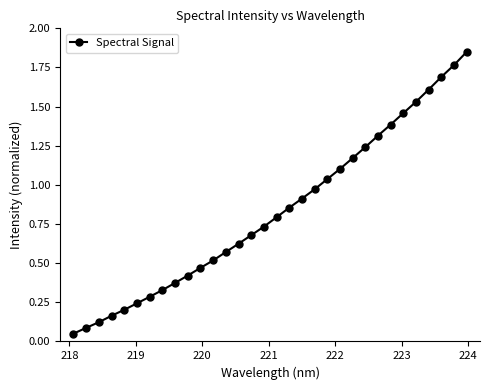

True or false: there are more than 0 points higher than both neighbors.

False